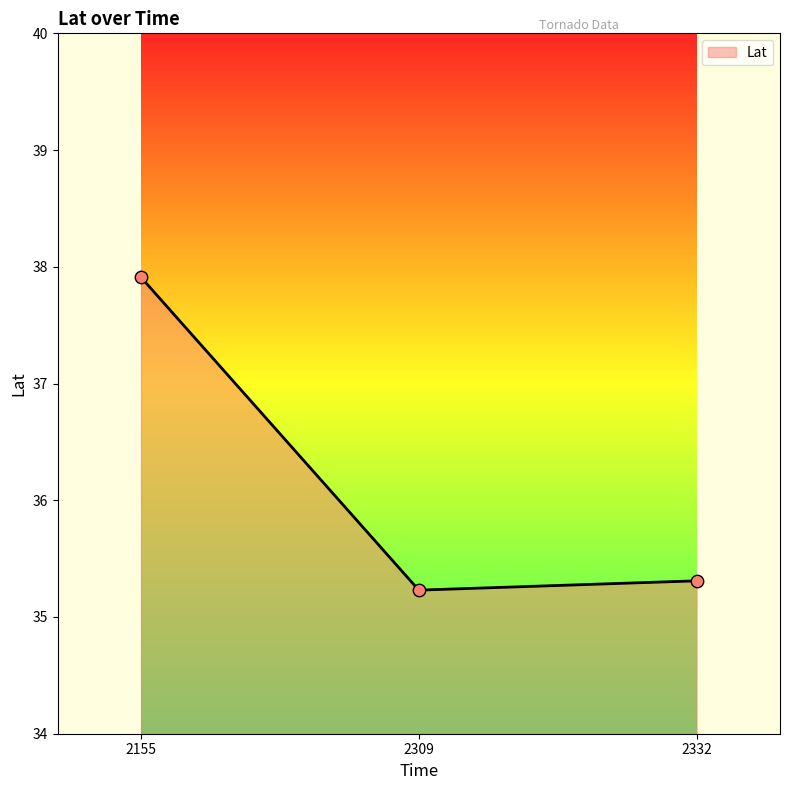

Between 2332 and 2309, which is larger?

2332